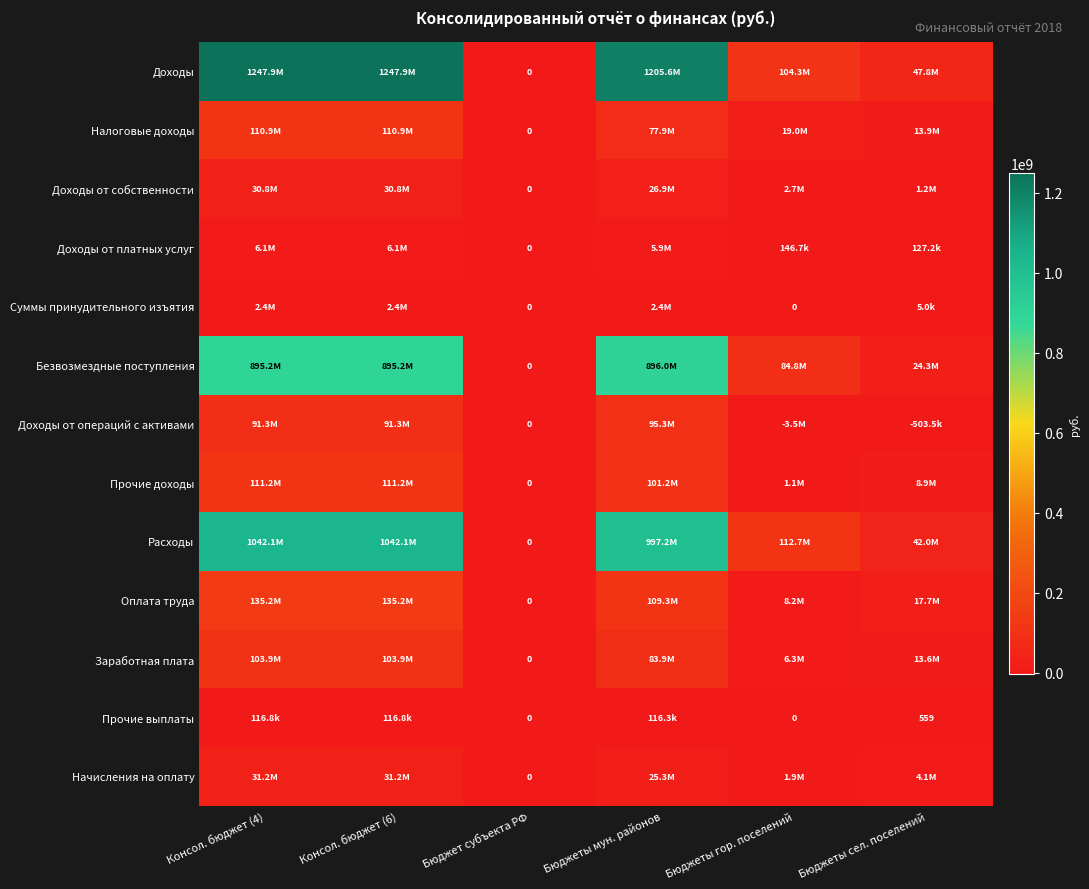

How many categories are shown in the chart?

6